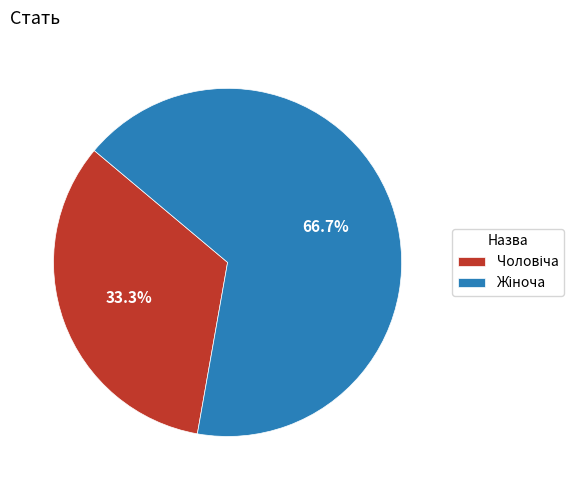

Does any single category account for the majority?

Yes